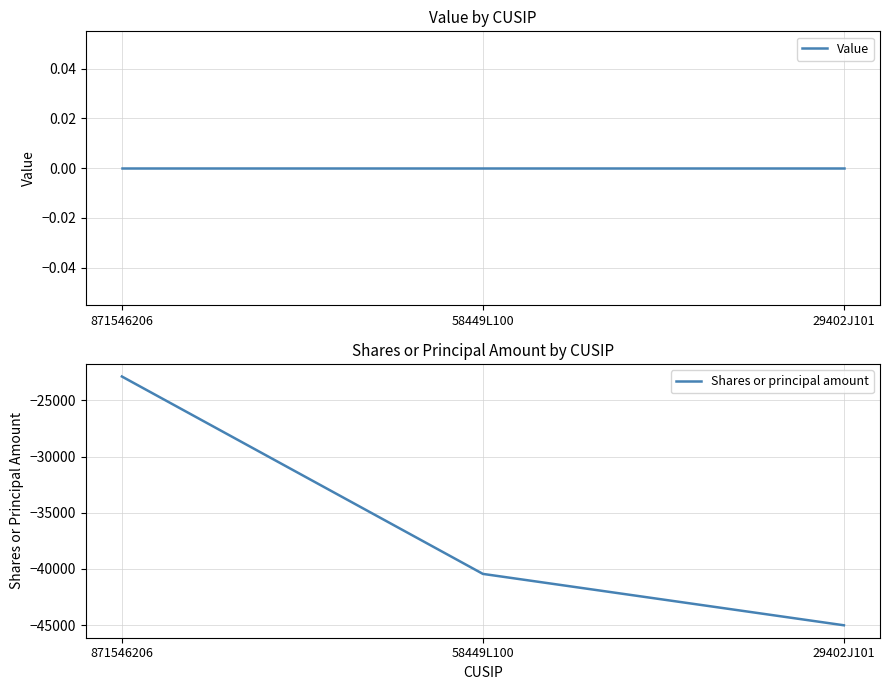

Is the value of Shares or principal amount at 871546206 greater than the value of Value at 29402J101?

No